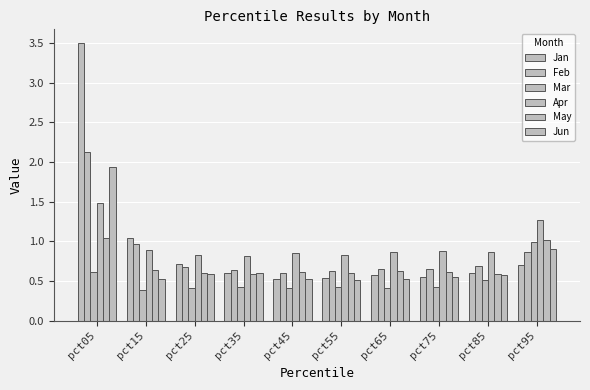

How many groups of bars are there?

10